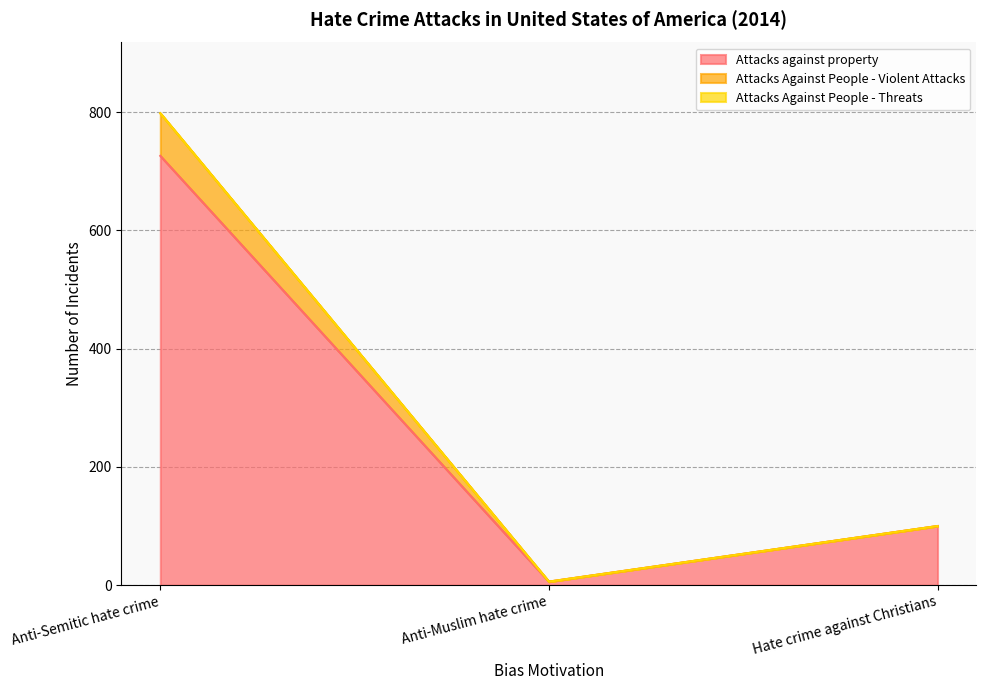

List the labels in order of Attacks against property value, largest first.

Anti-Semitic hate crime, Hate crime against Christians, Anti-Muslim hate crime